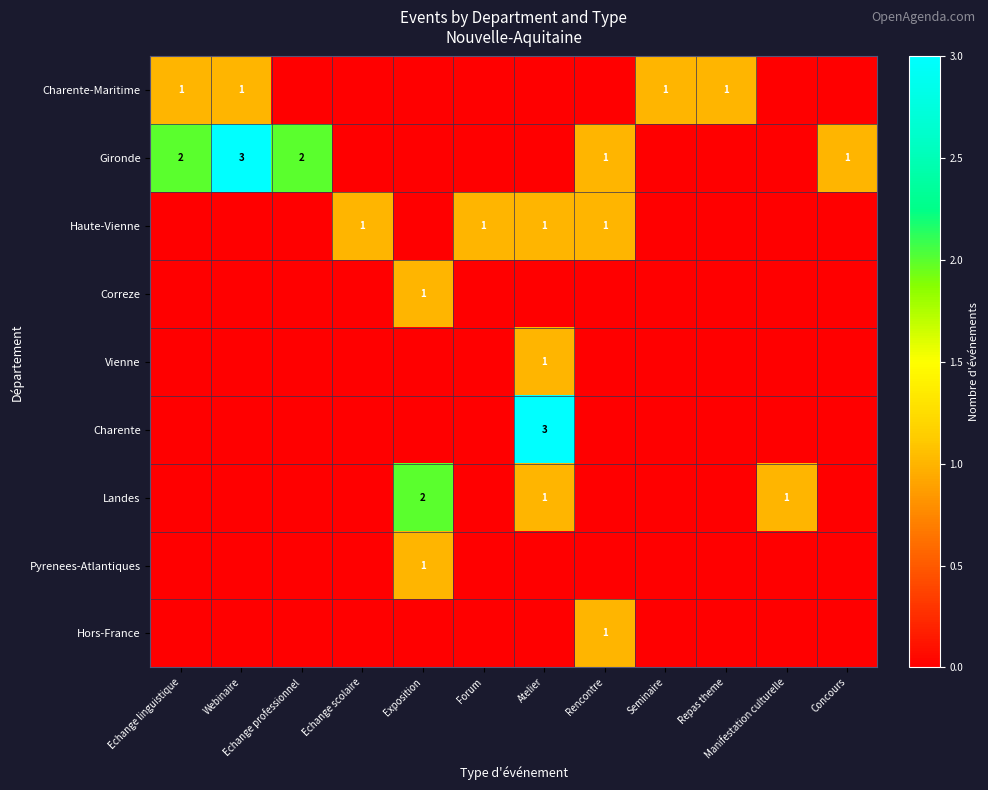

The Landes series shows 2 at Atelier. True or false?

False